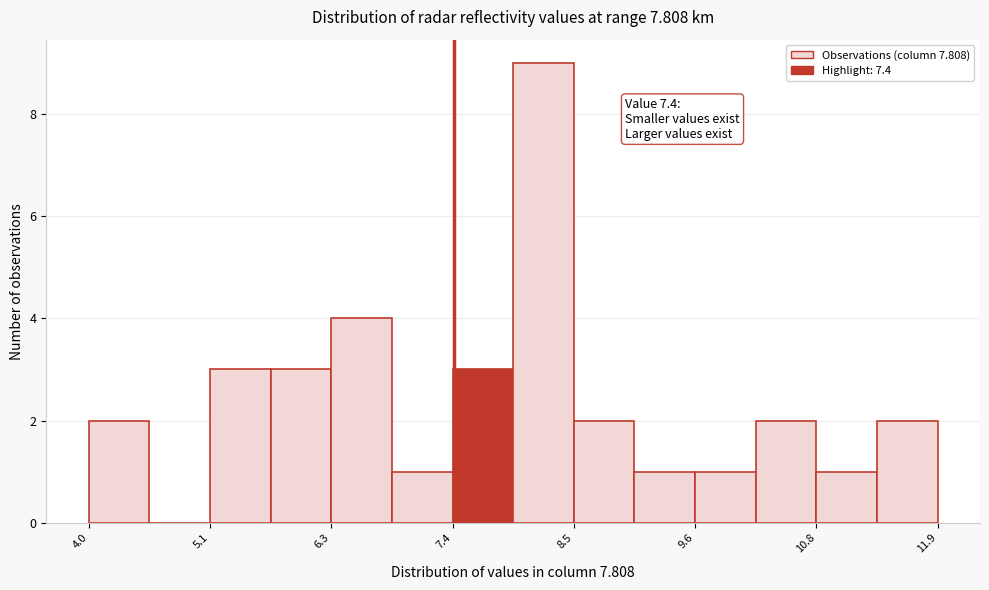

Read against the x-axis, roughly where is the centre of the tallest bar?

8.2